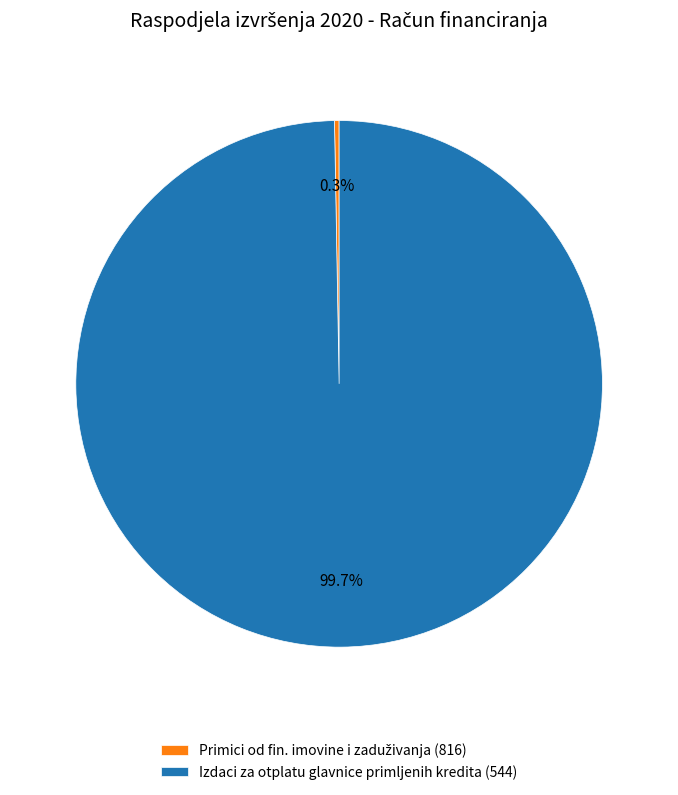

What is the majority slice?

Izdaci za otplatu glavnice primljenih kredita (544)